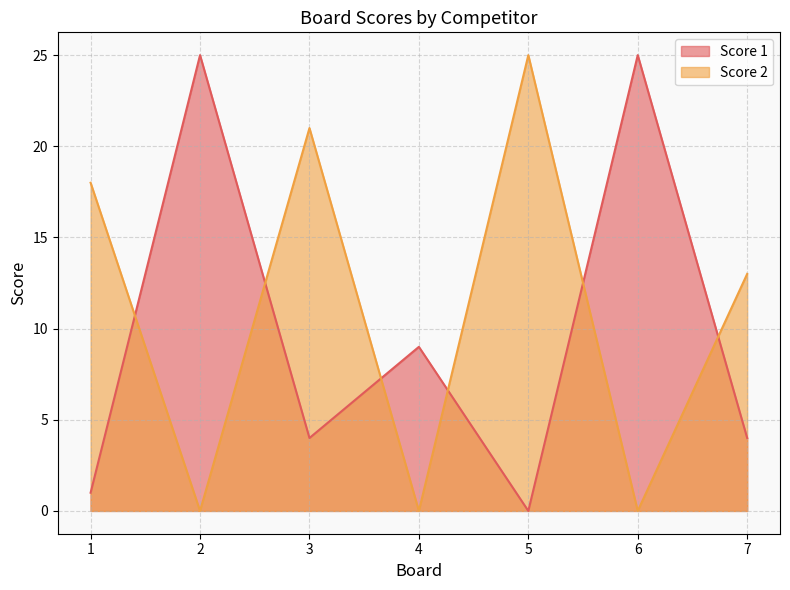

List the labels in order of Score 2 value, largest first.

5, 3, 1, 7, 2, 4, 6